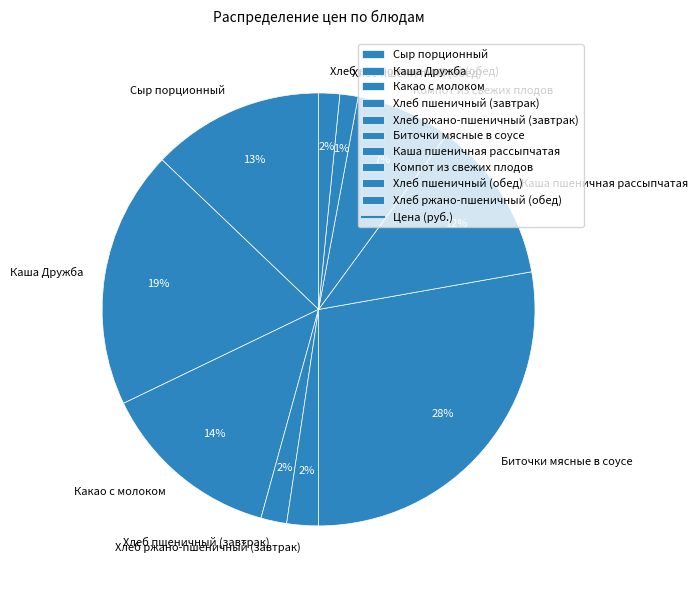

Which category has the biggest portion of the pie?

Биточки мясные в соусе